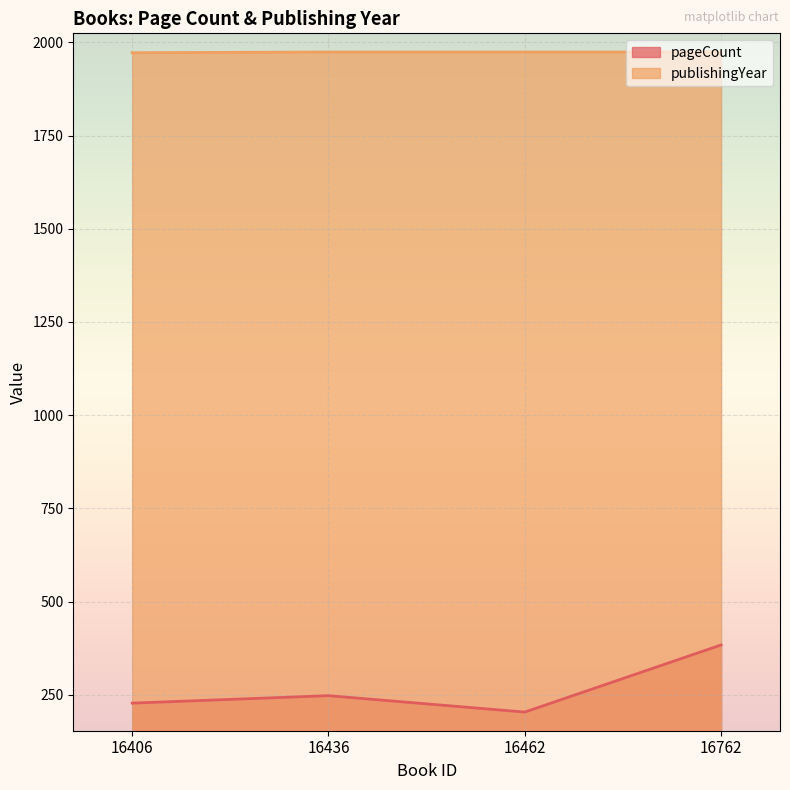

The publishingYear series shows 2941 at 16406. True or false?

False